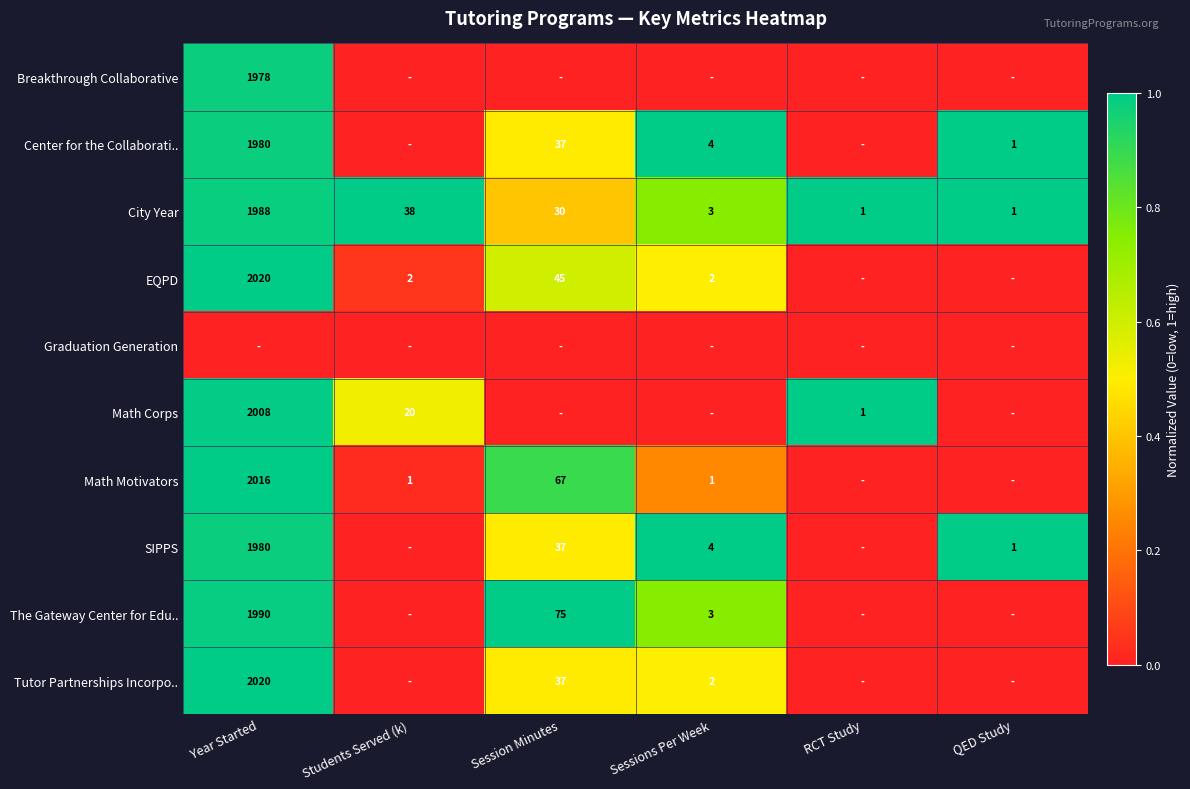

What is the difference between the maximum and minimum values in the City Year series?

1987